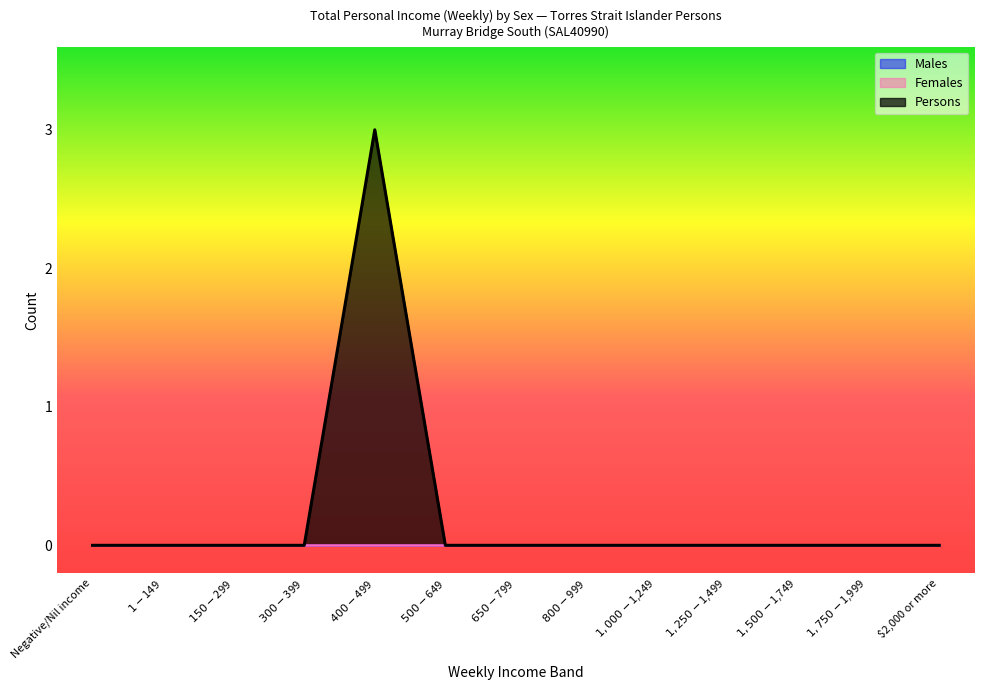

In Persons, how many points are higher than both neighbors (excluding endpoints)?

1